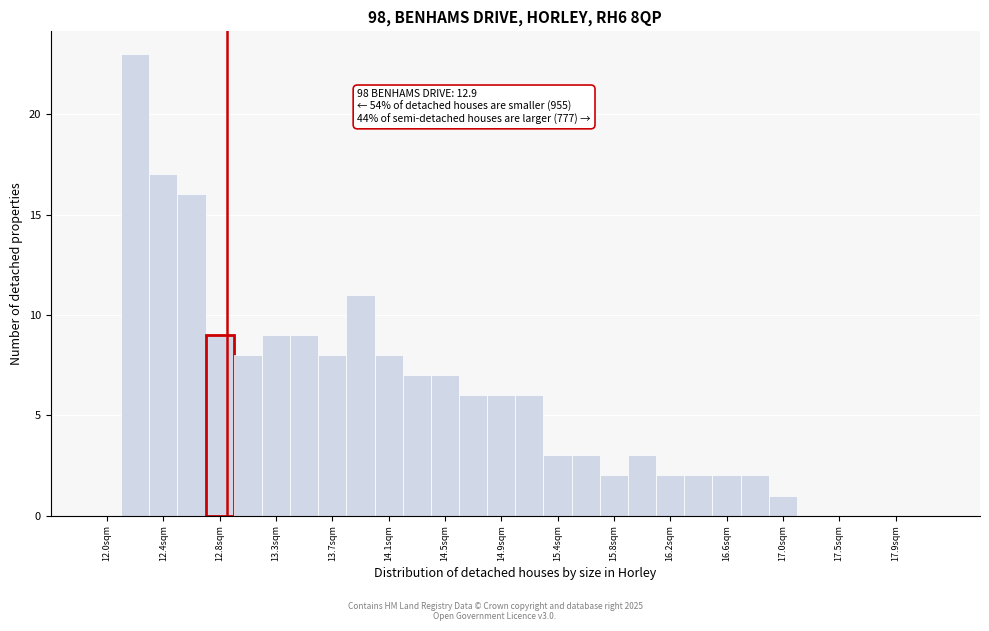

Over which range of the x-axis is the bar tallest?

12.11 to 12.32